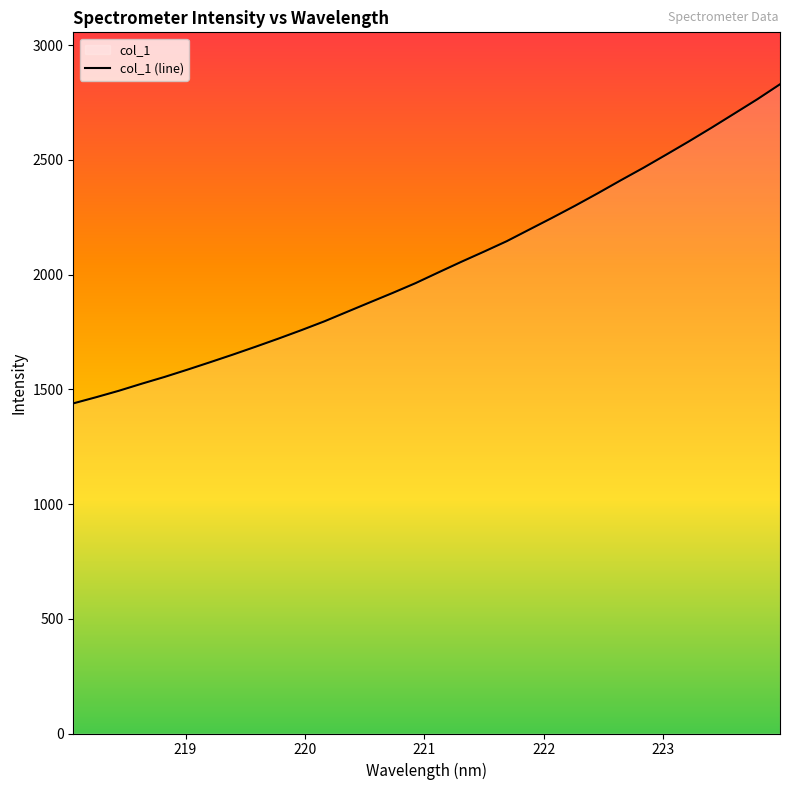

What is the greatest value displayed?

2829.5